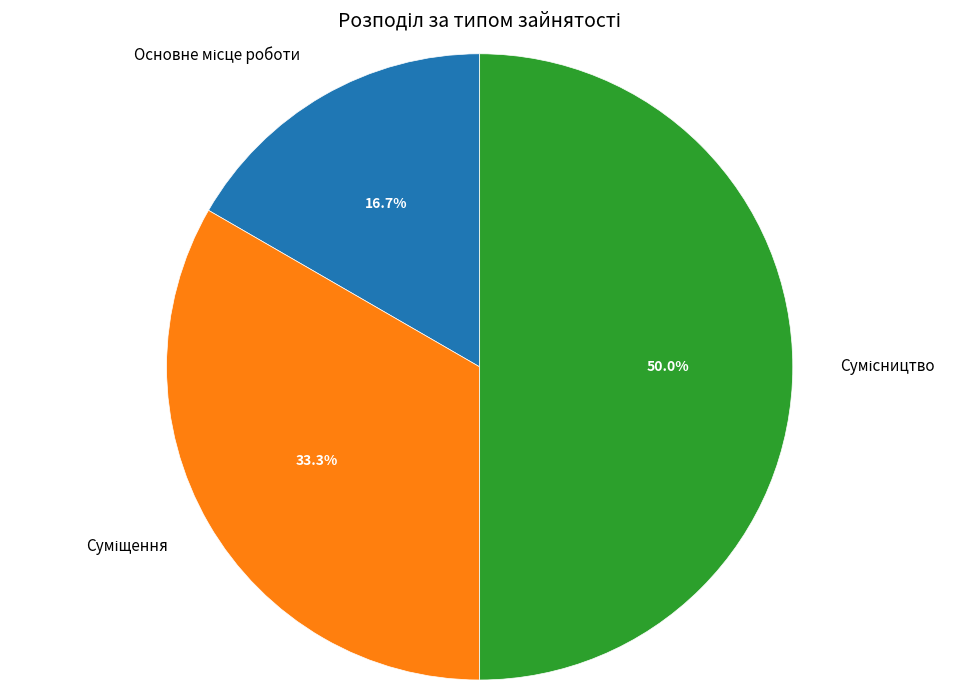

What is the change in value from Суміщення to Сумісництво?

+1